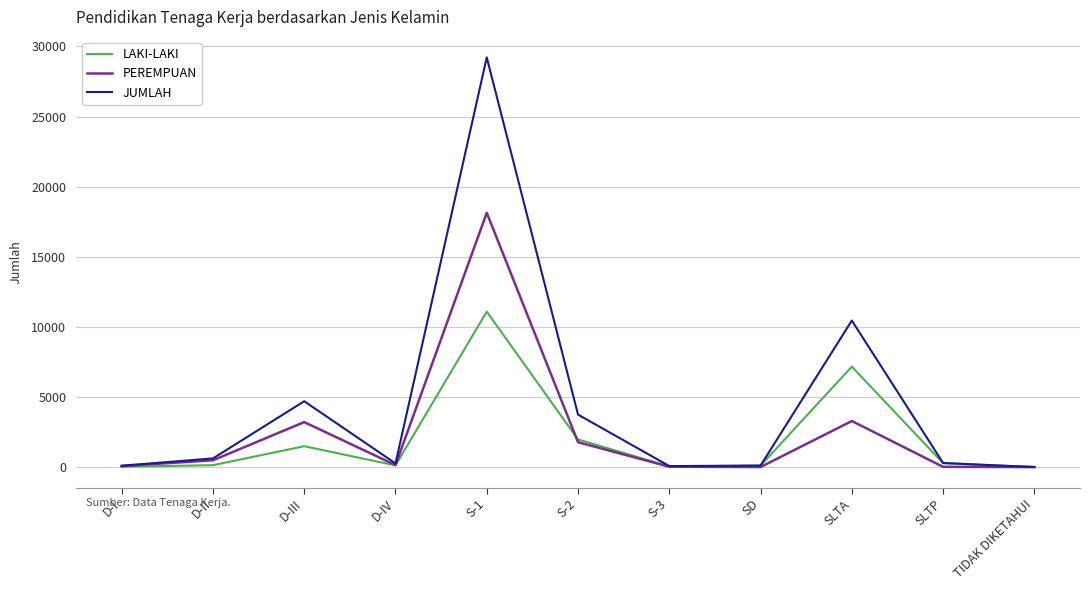

Is this an area chart (filled region under the line)?

No